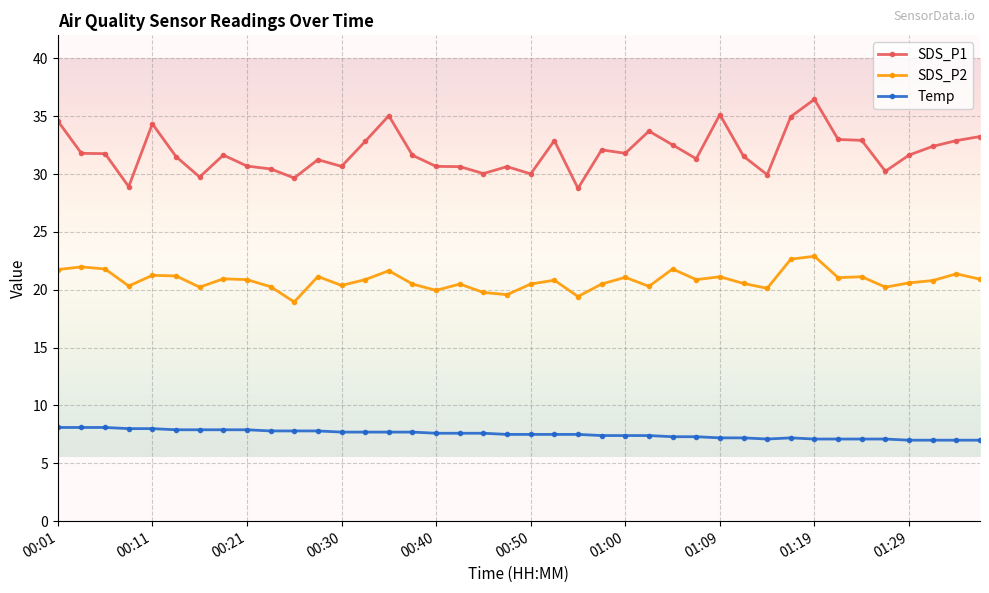

True or false: Temp and SDS_P2 intersect in this chart.

False